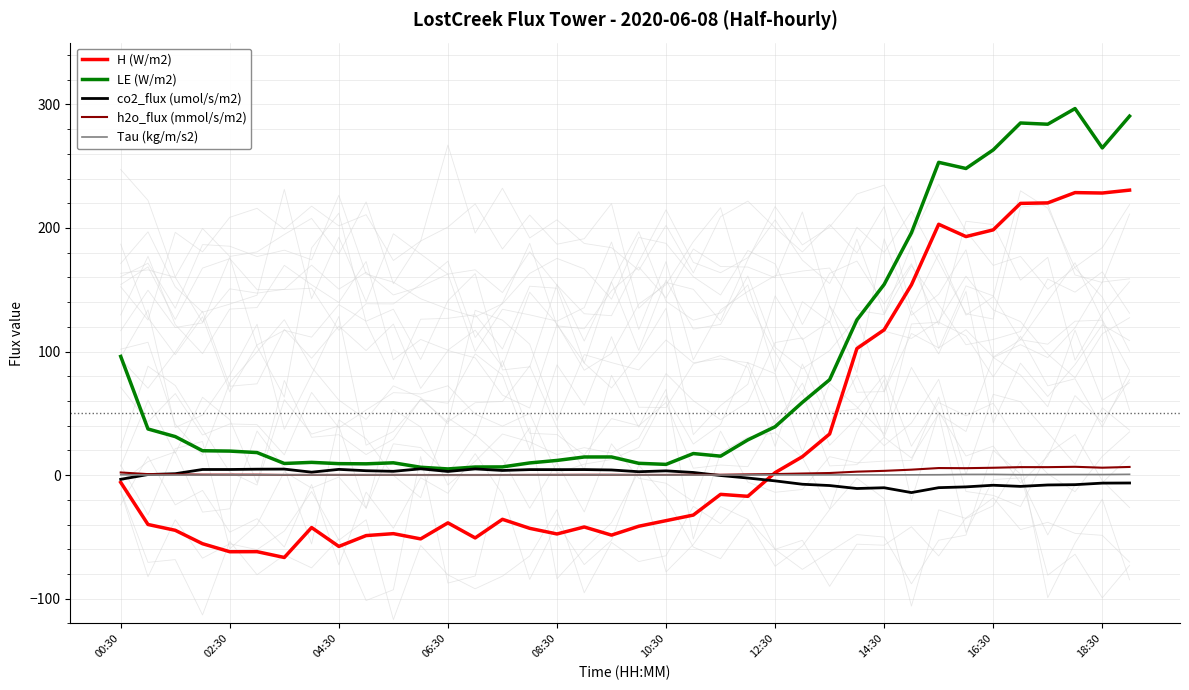

How many values in H (W/m2) are below zero?

24